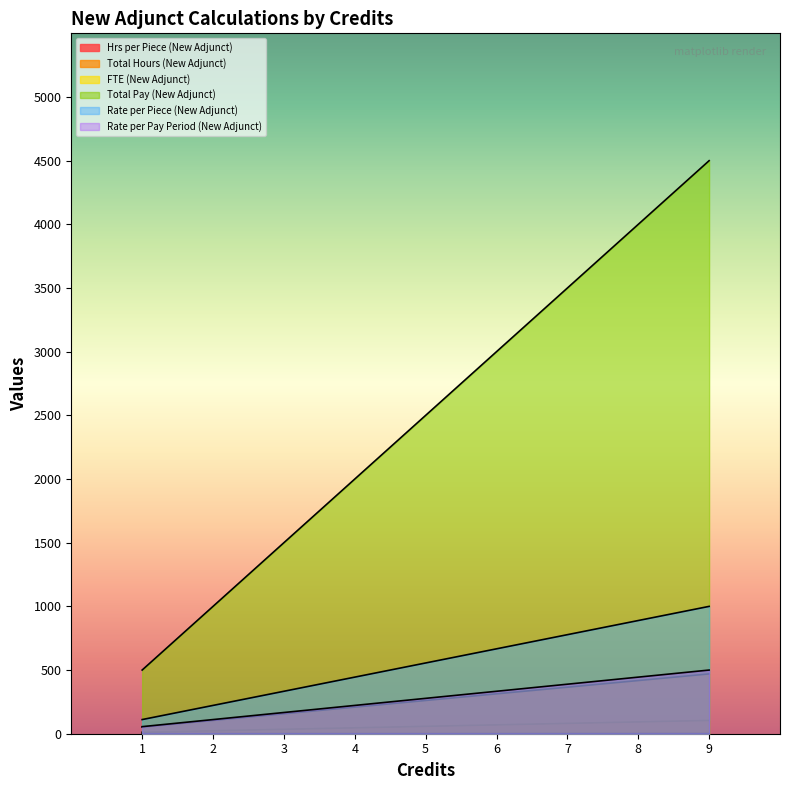

Rank the series by their maximum value, from highest to lowest.

Total Pay (New Adjunct), Rate per Piece (New Adjunct), Rate per Pay Period (New Adjunct), Total Hours (New Adjunct), Hrs per Piece (New Adjunct), FTE (New Adjunct)